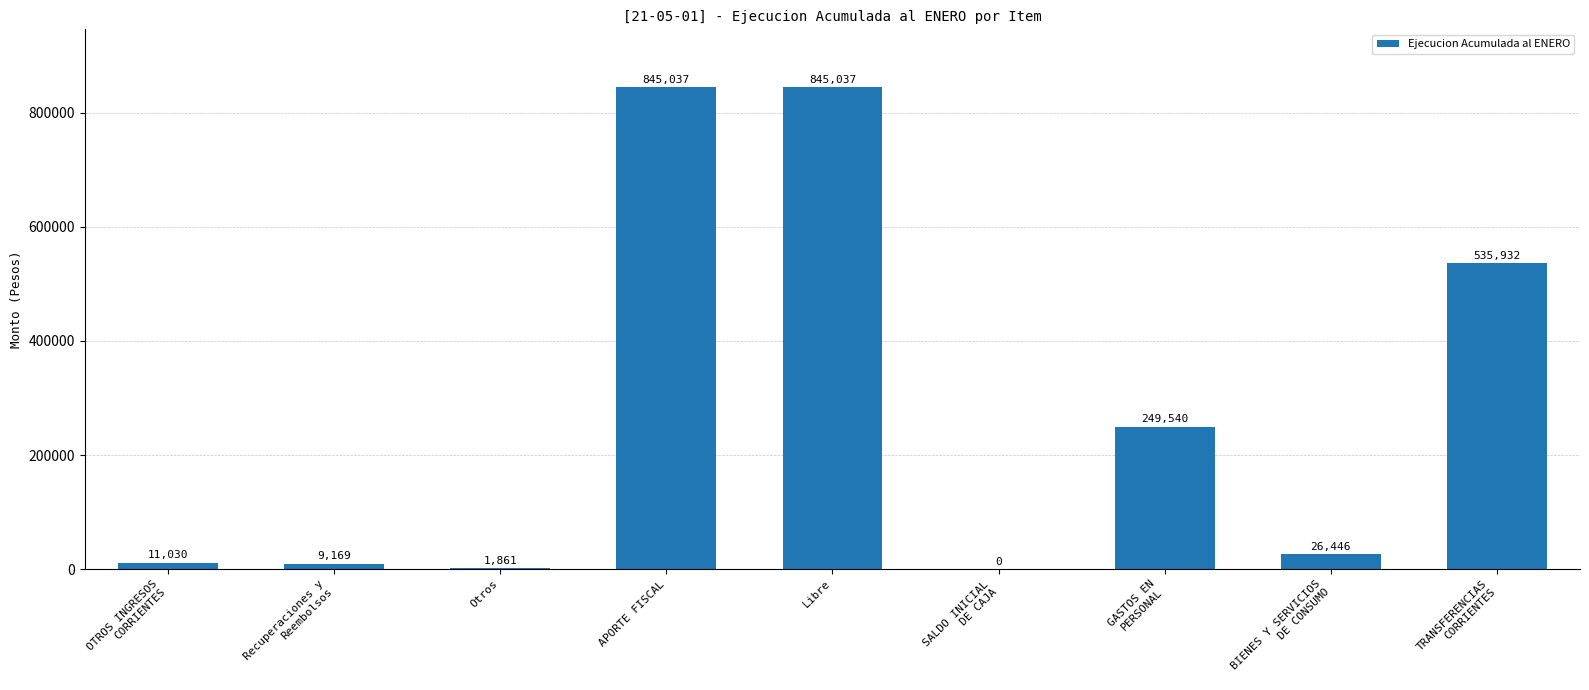

How many series are shown in this chart?

1